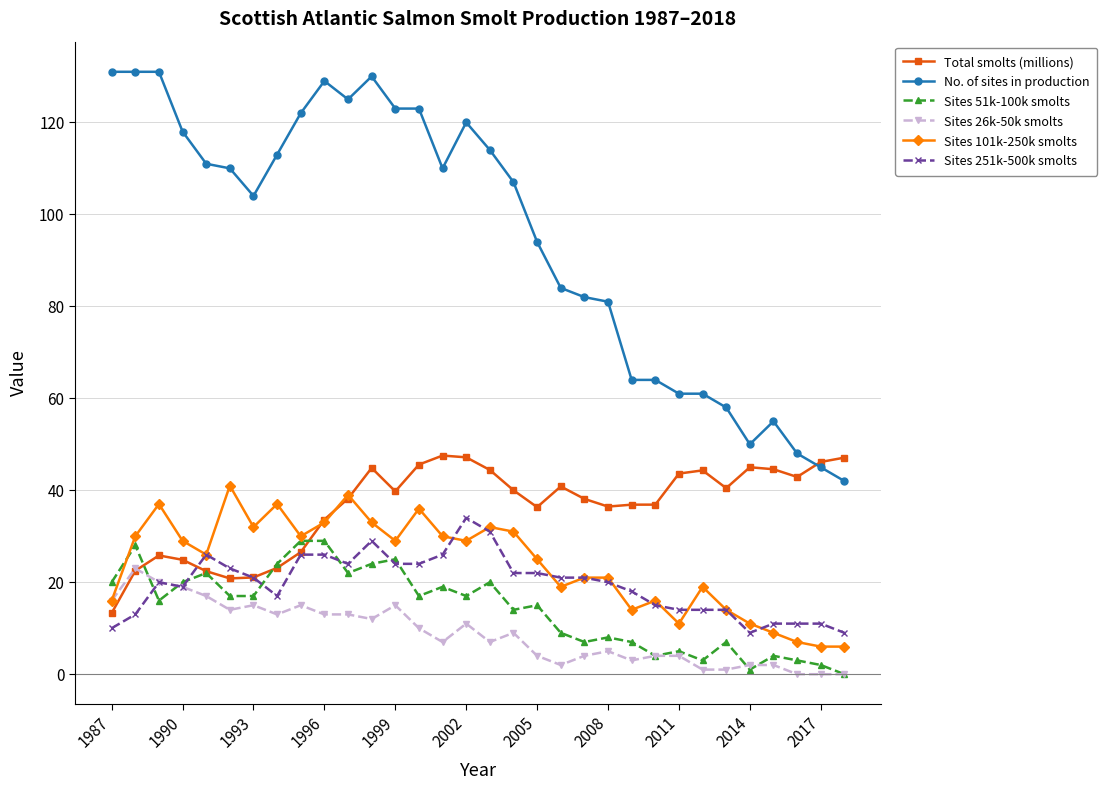

What is the maximum value for Sites 251k-500k smolts?

34.0